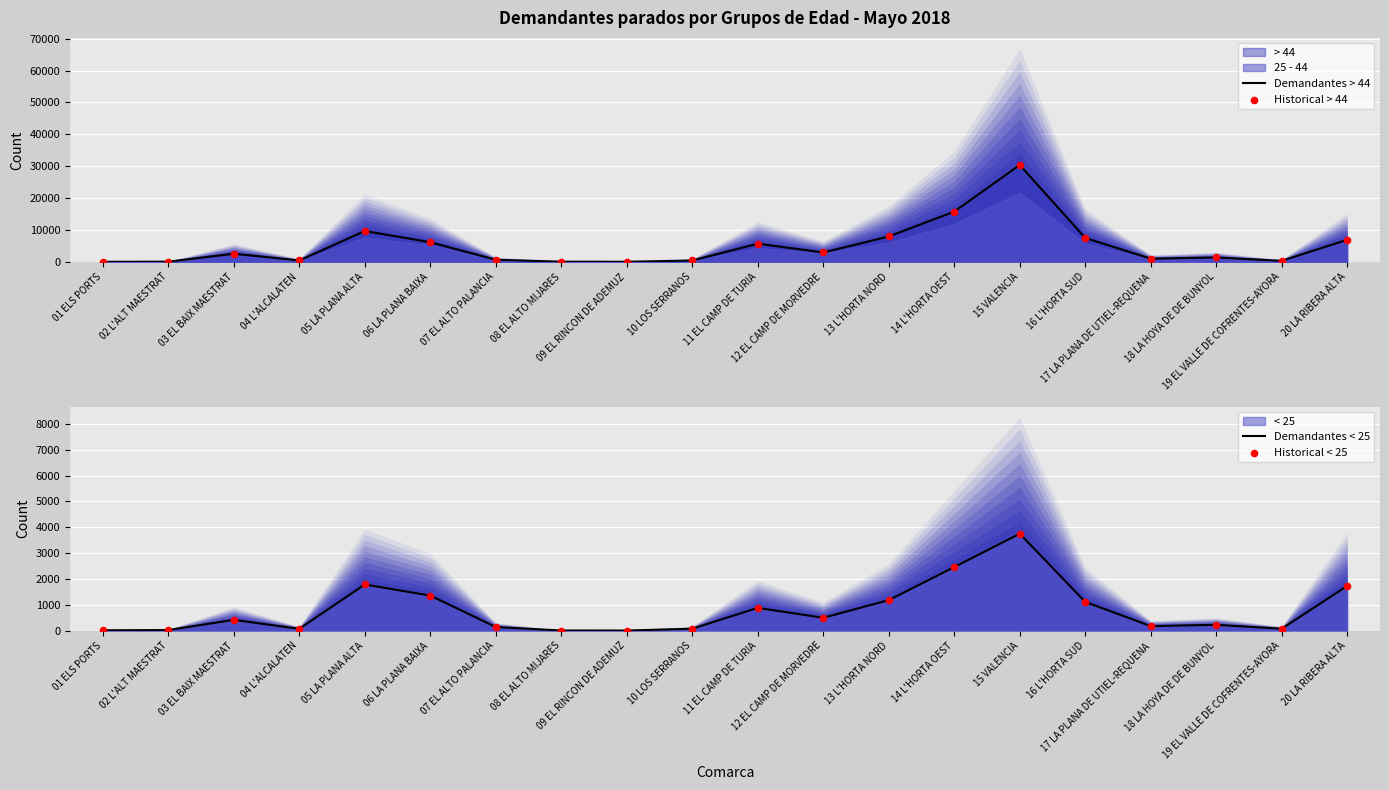

Is the value of Demandantes < 25 at 09 EL RINCON DE ADEMUZ greater than the value of Historical > 44 at 10 LOS SERRANOS?

No